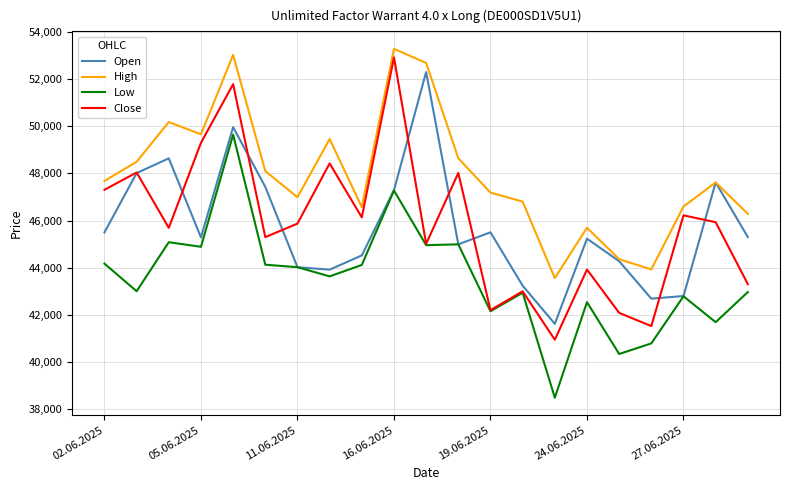

What is the maximum value for Open?

52305